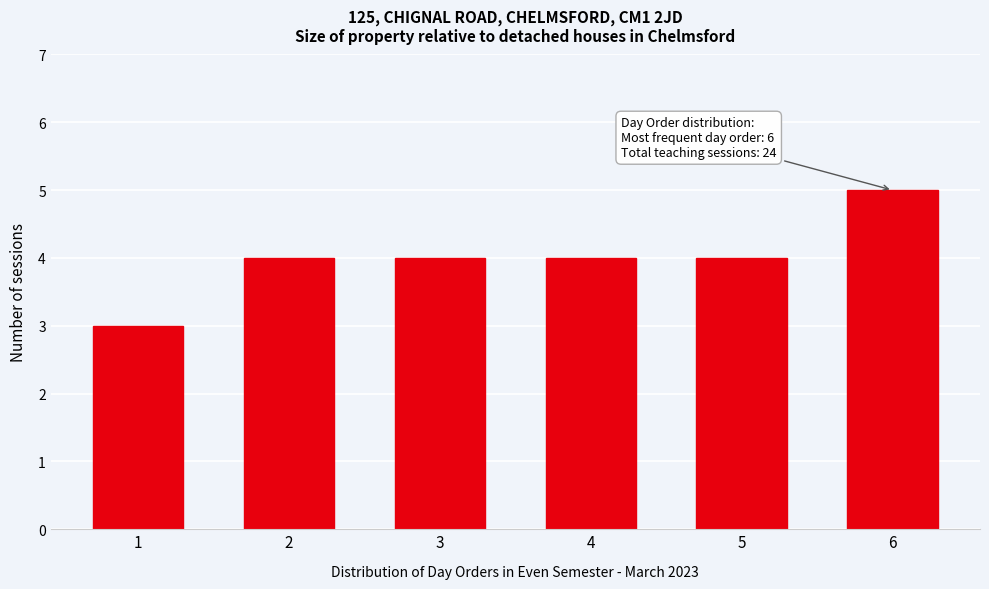

Reading right to left, extract all data points from this chart.

6=5	5=4	4=4	3=4	2=4	1=3